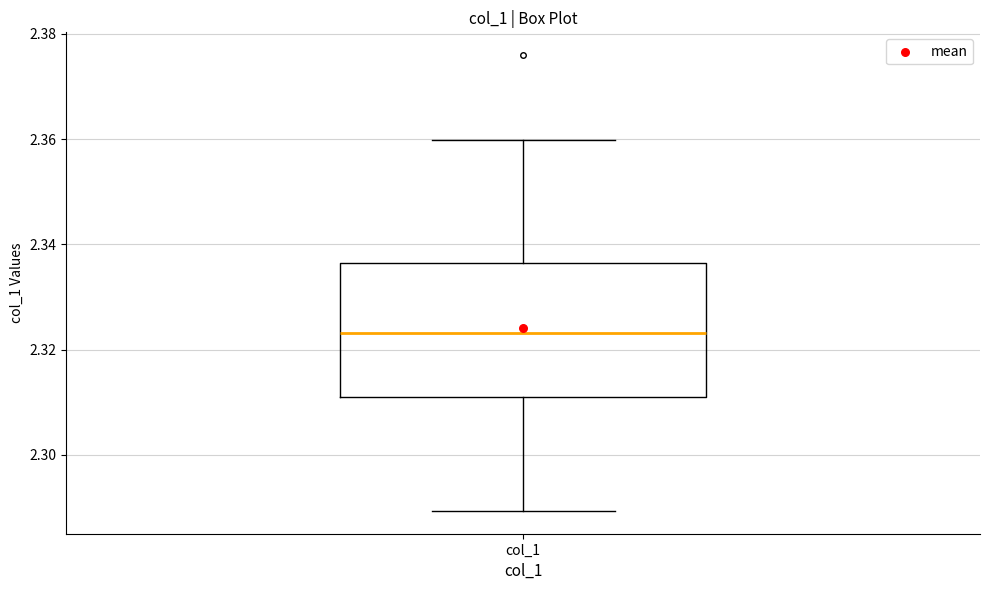

Where does the upper whisker of the box for col_1 end on the y-axis? The values are not printed on the chart, so give them approximately, as read against the axis.

2.360